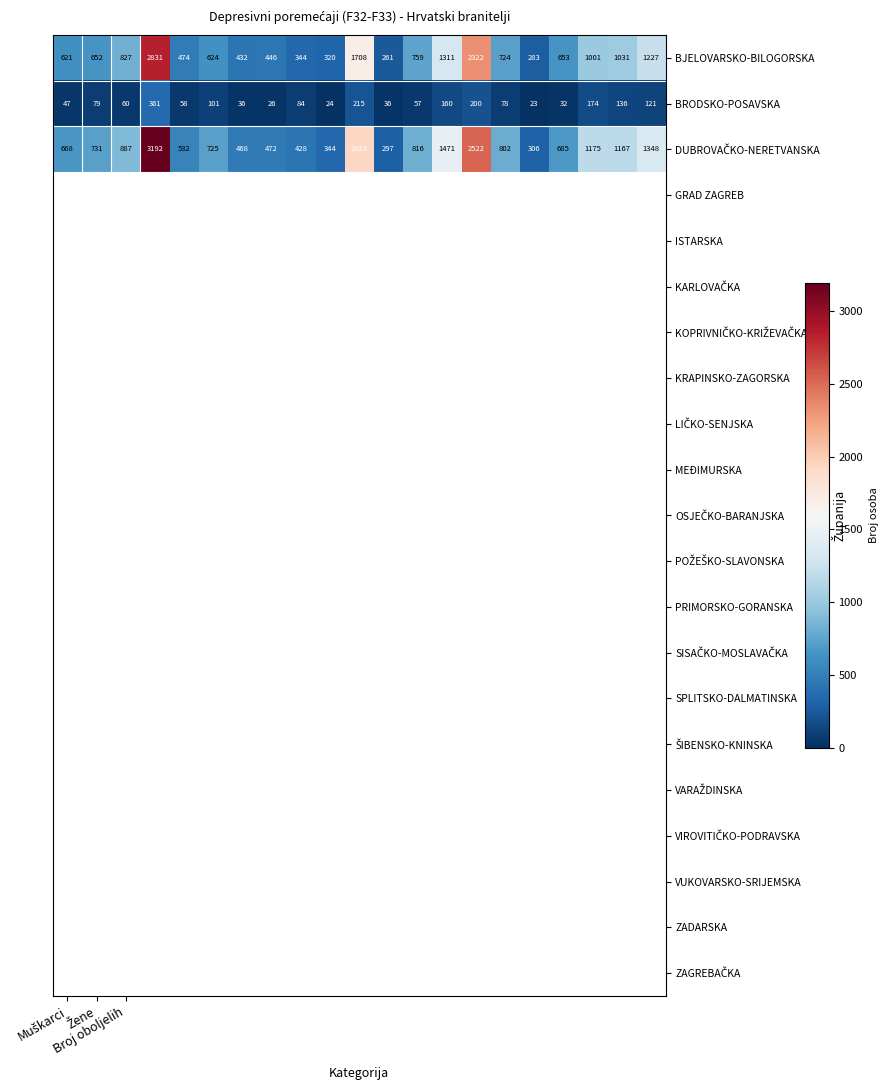

What is the minimum value shown in the chart?

23